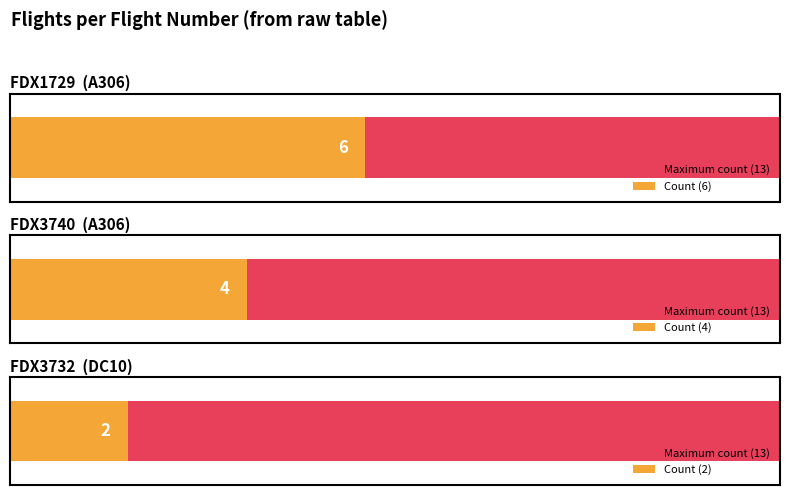

Reading right to left, extract all data points from this chart.

2	4	6